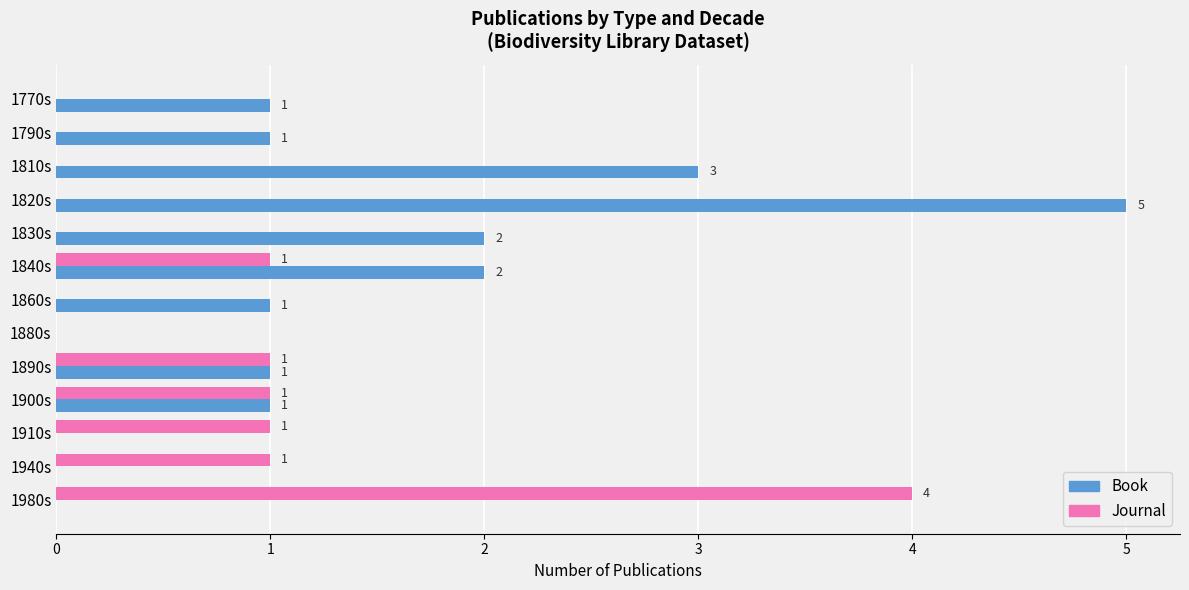

Is the value of Book at 1830s greater than the value of Journal at 1820s?

Yes